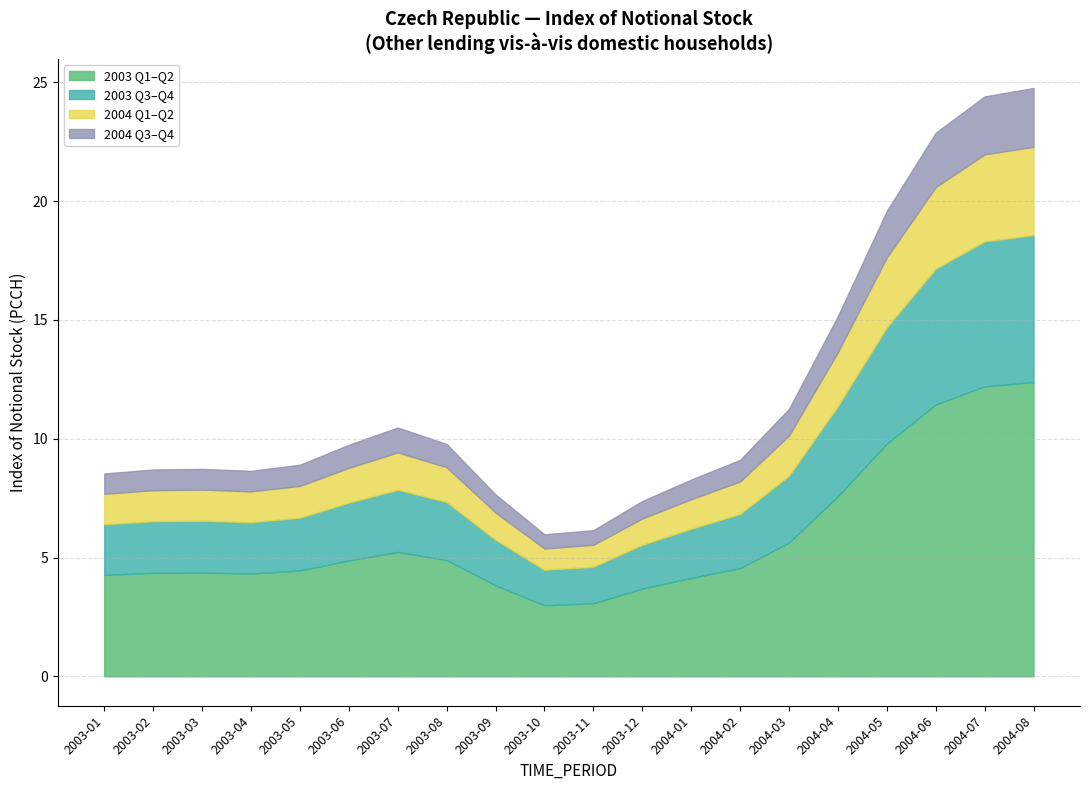

What is the total value across all series at 2003-09?

7.7